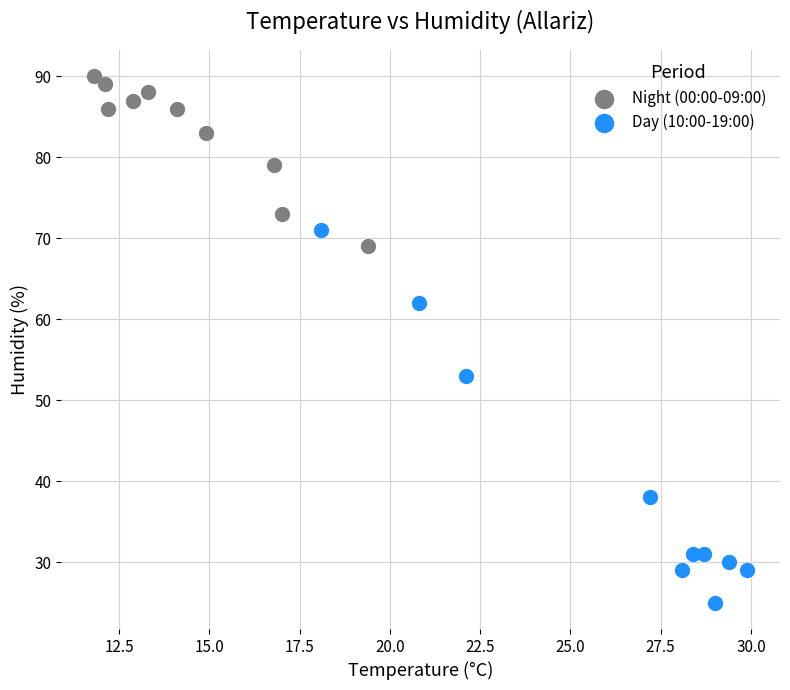

Which series has the largest Y range (max minus min)?

Day (10:00-19:00)